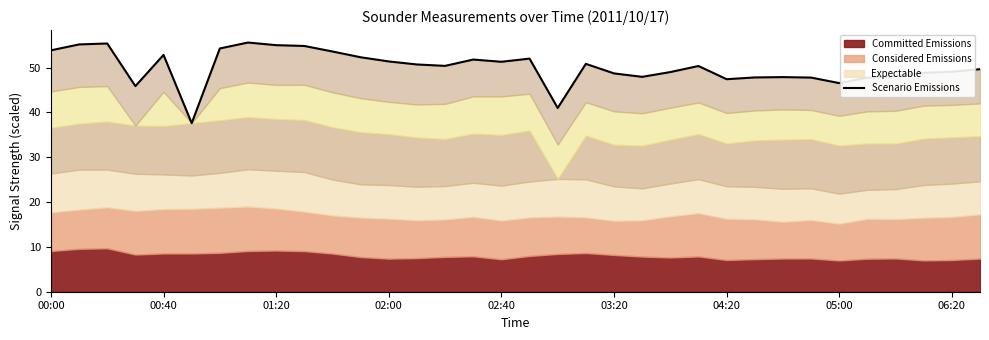

What is the minimum value shown in the chart?

37.6